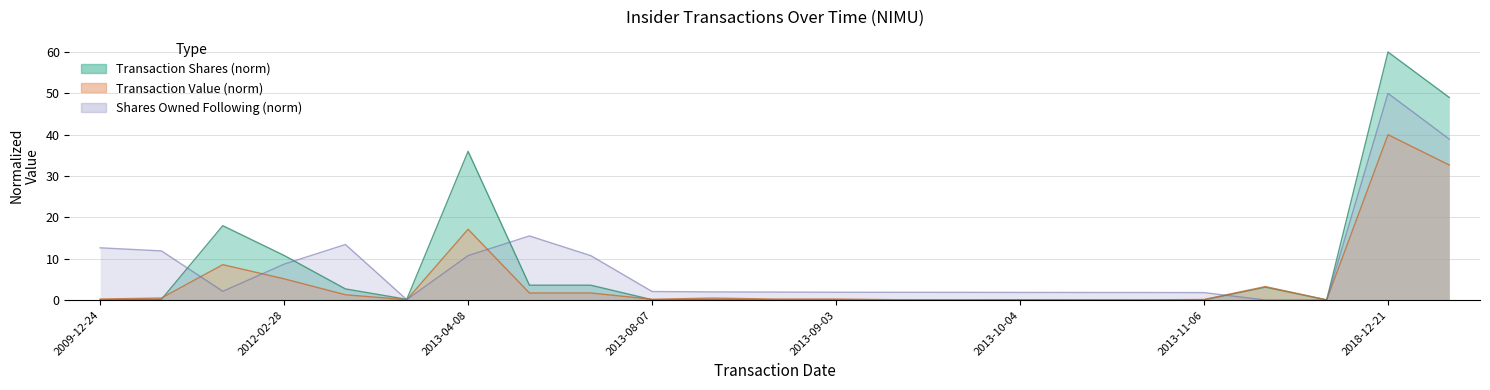

At which label is transactionShares closest to 30?

2013-04-08